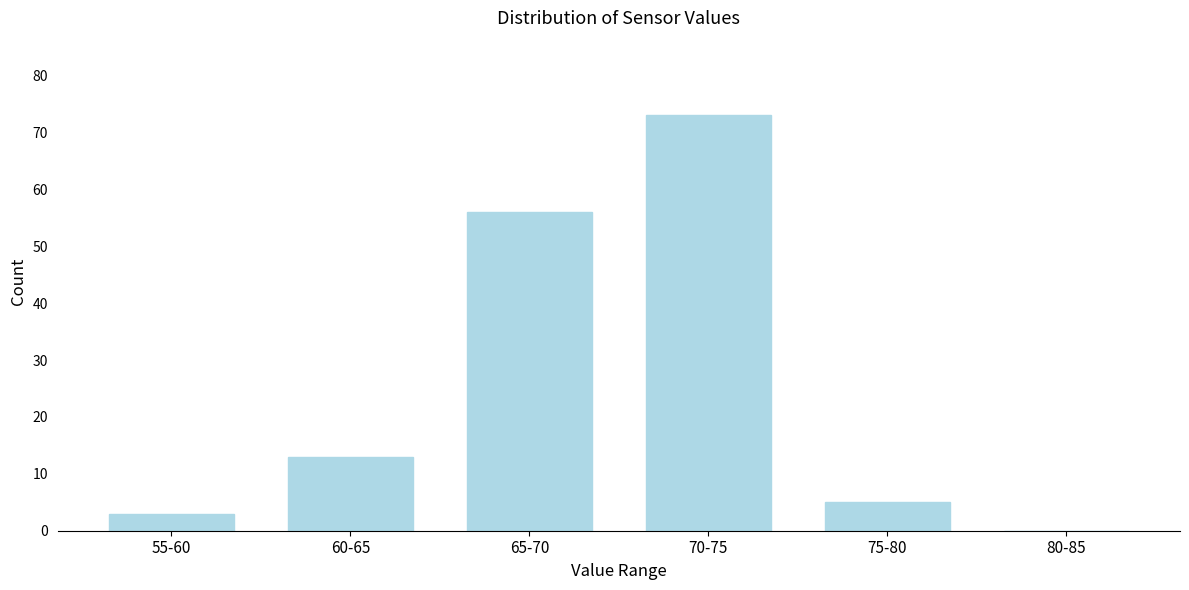

Reading right to left, list all the values displayed in this chart.

80-85=0	75-80=5	70-75=73	65-70=56	60-65=13	55-60=3